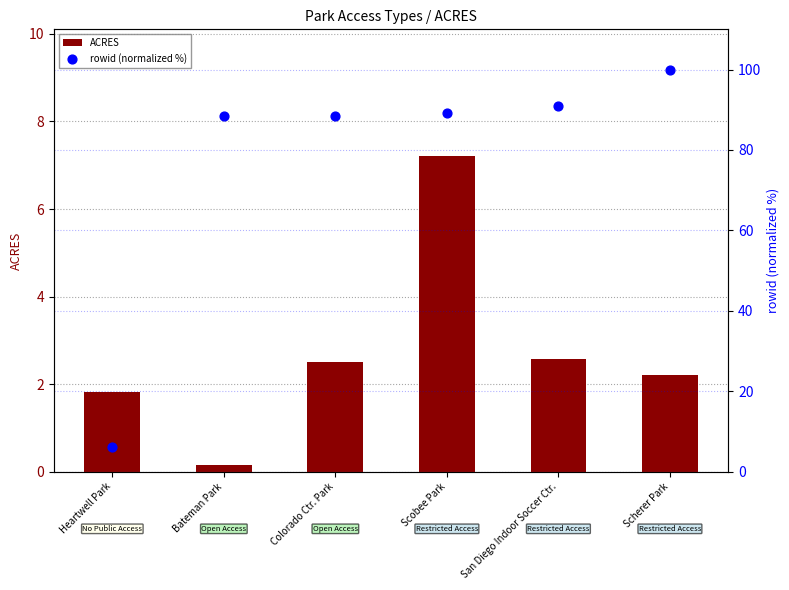

At which category is the sum across all series the highest?

Scherer Park